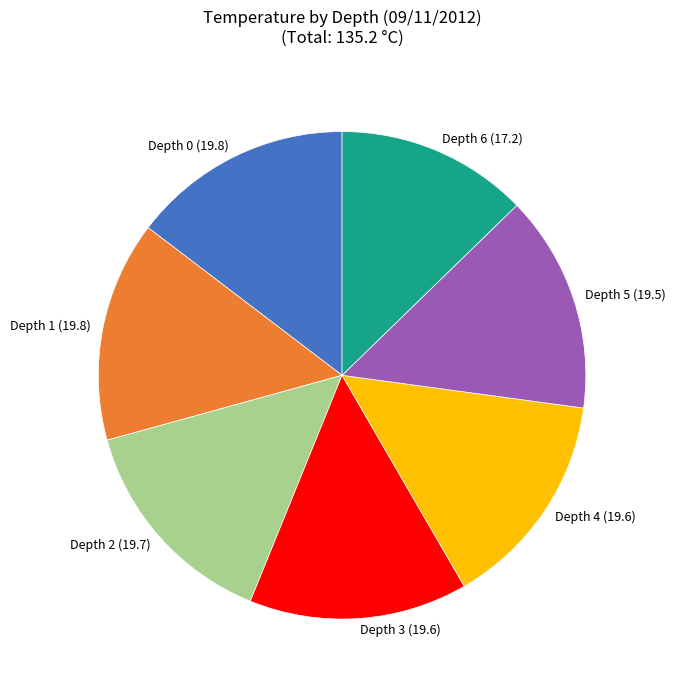

What is the ratio of the value at Depth 2 (19.7) to the value at Depth 6 (17.2)?

1.1